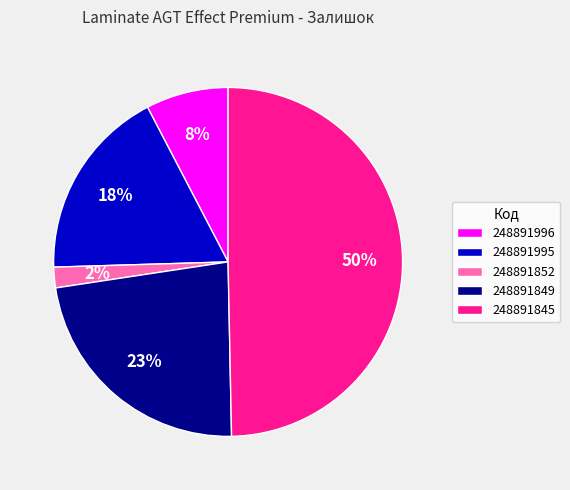

To the nearest percent, what is the difference between the 248891845 and 248891996 slice percentages?

42%